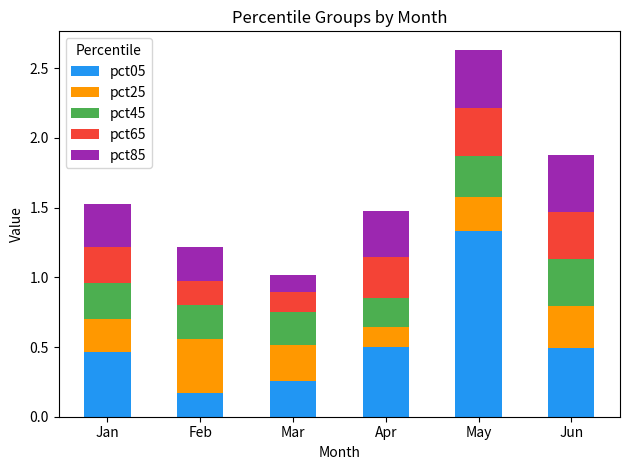

Which category has the lowest value in the pct05 series?

Feb